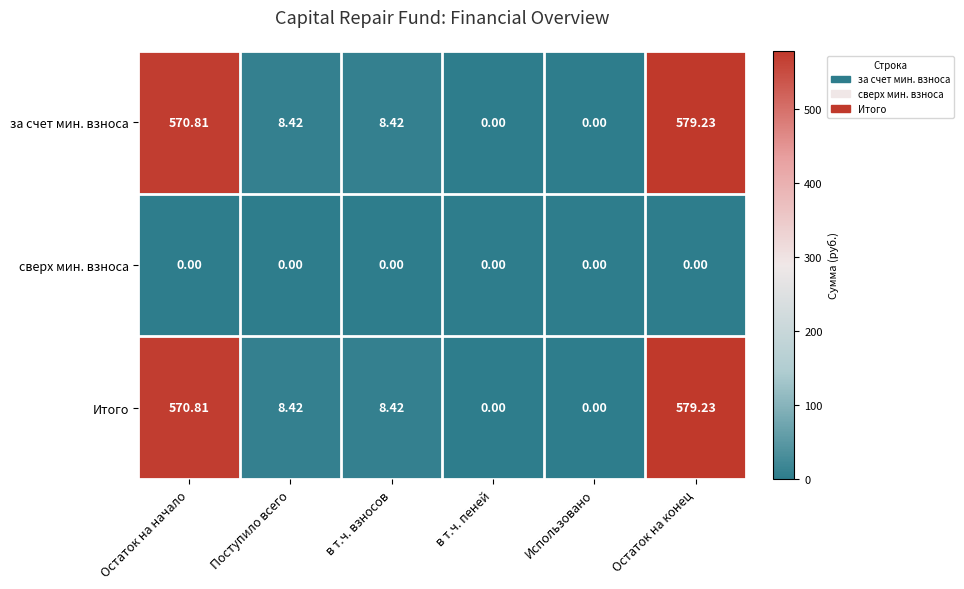

At which category is the sum across all series the highest?

Остаток на конец